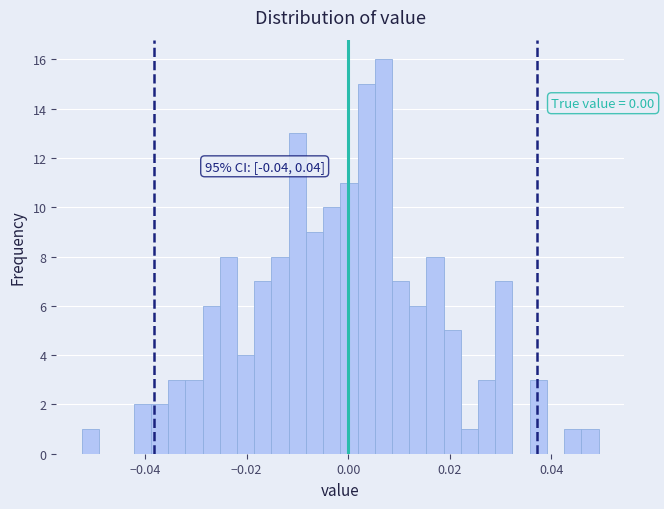

Read against the x-axis, roughly where is the centre of the tallest bar?

0.006